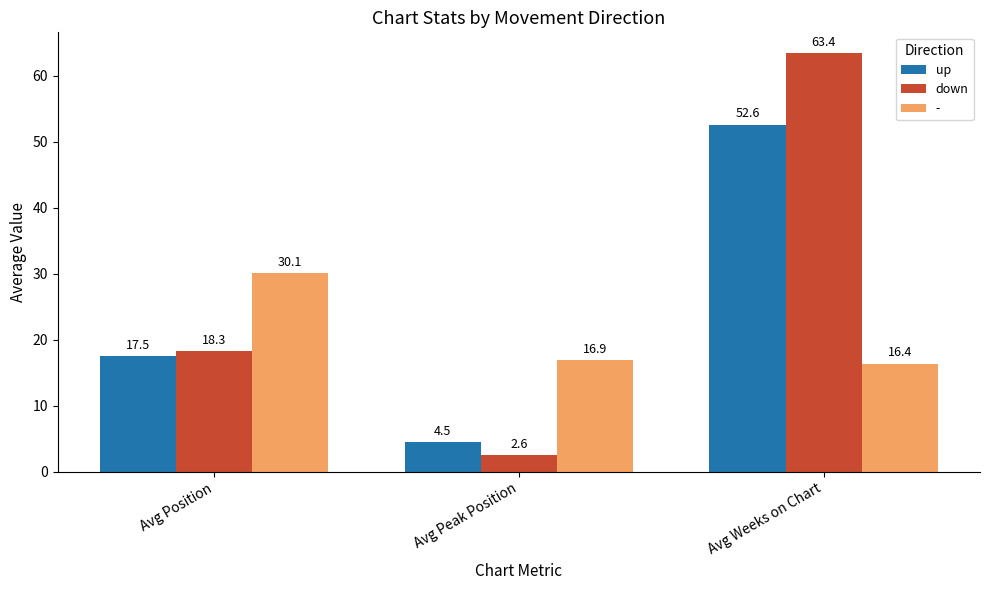

Which series has the largest total across all categories?

down